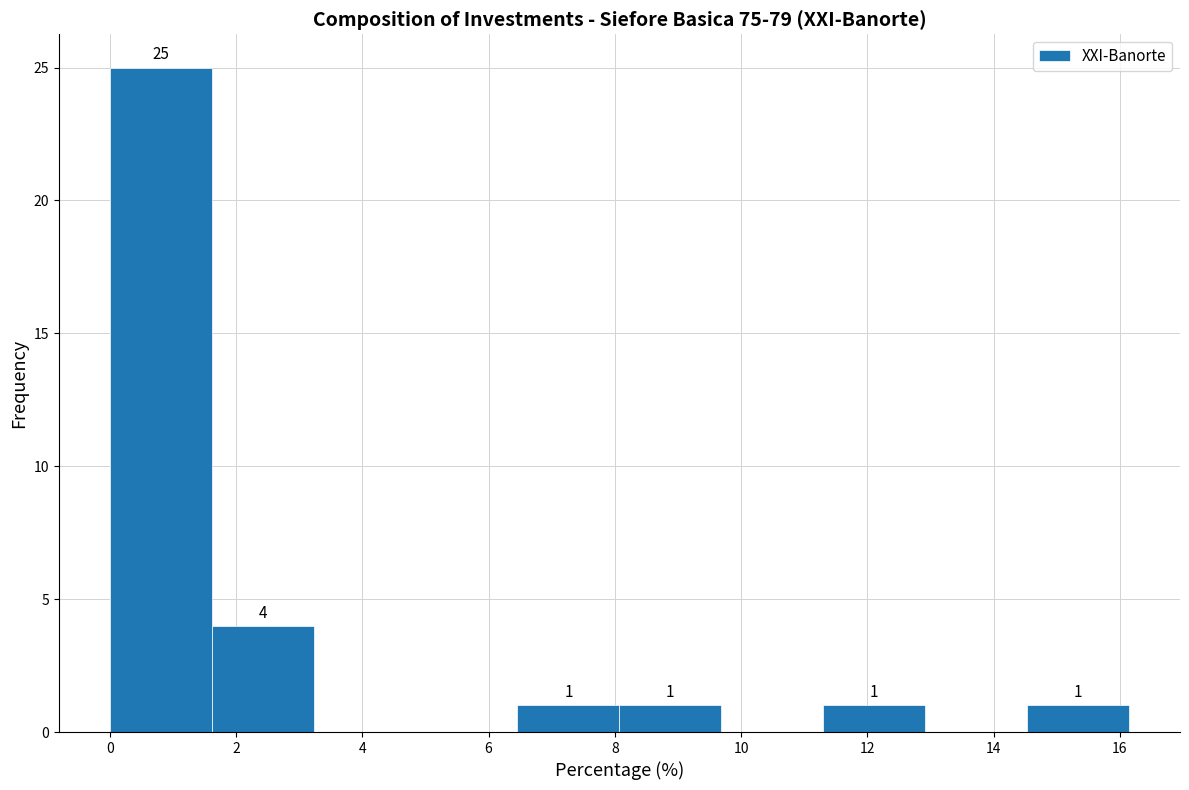

Which range on the x-axis has the tallest bar?

0.0 to 1.6